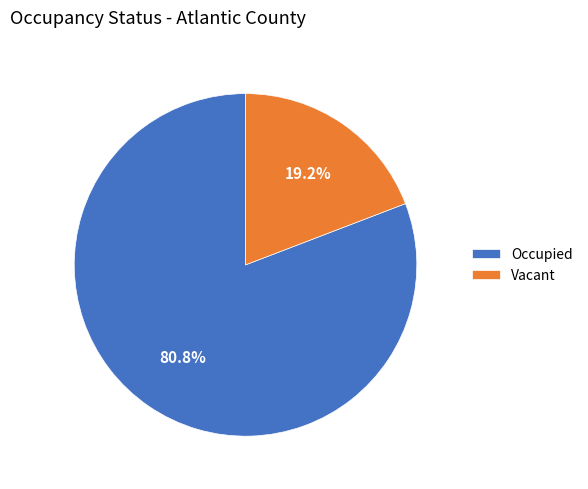

To the nearest percent, what is the combined percentage of Occupied and Vacant?

100%